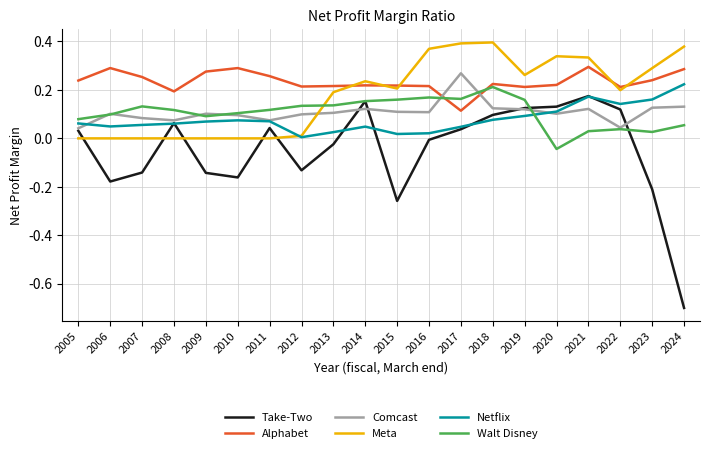

Between 2005 and 2017, which series saw the biggest shift?

Meta